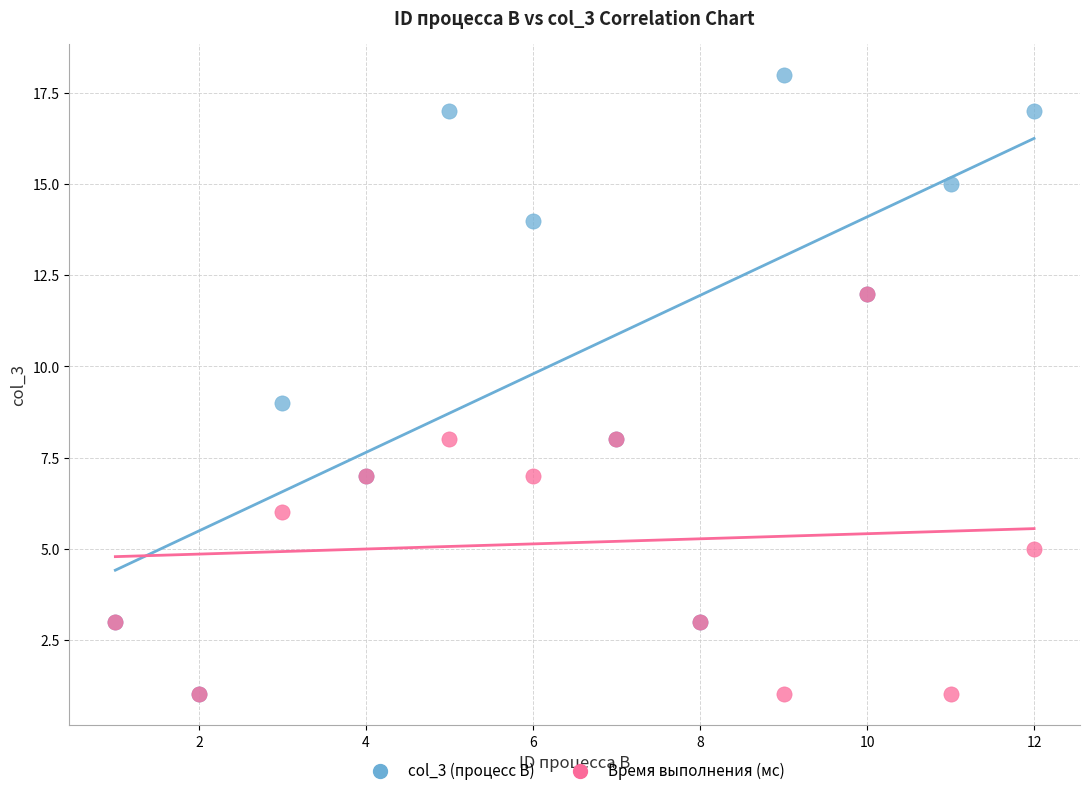

Which series has the largest Y range (max minus min)?

col_3 (процесс B)